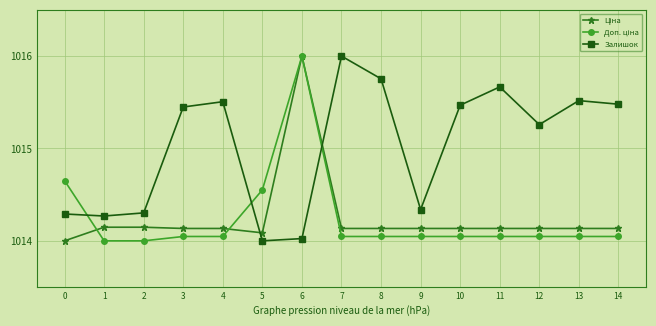

What is the greatest value displayed?

1016.0